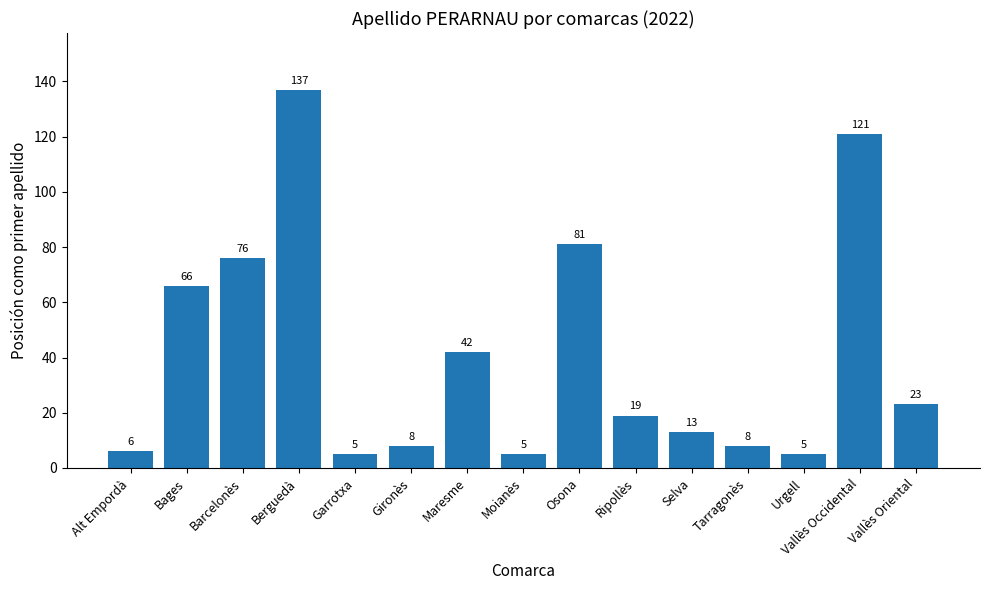

What is the label of the 9th bar from the left?

Osona